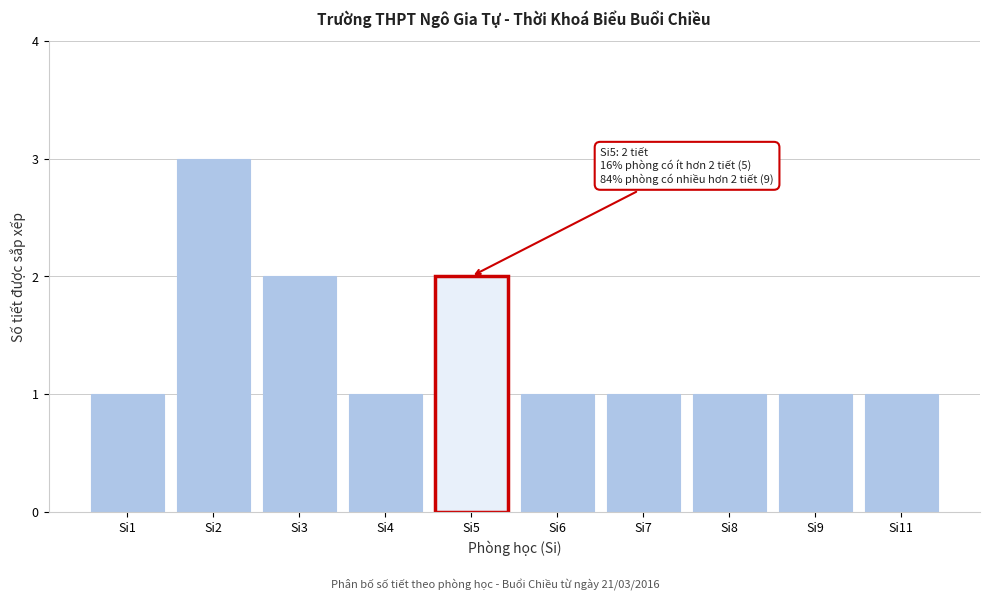

Reading left to right, list all the values displayed in this chart.

Si1=1	Si2=3	Si3=2	Si4=1	Si5=2	Si6=1	Si7=1	Si8=1	Si9=1	Si11=1